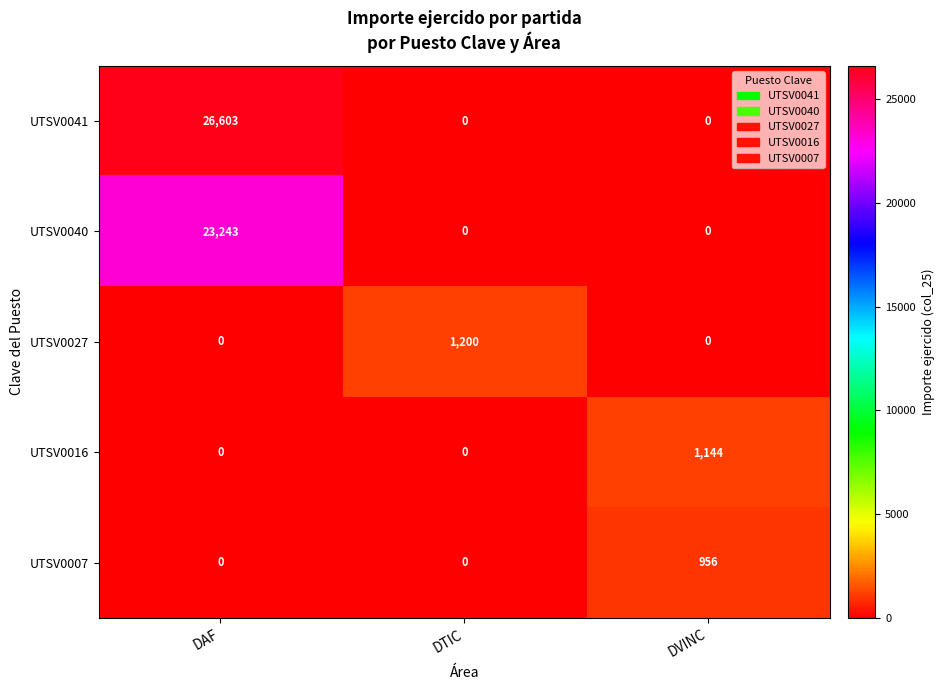

What is the sum of all UTSV0016 values?

1144